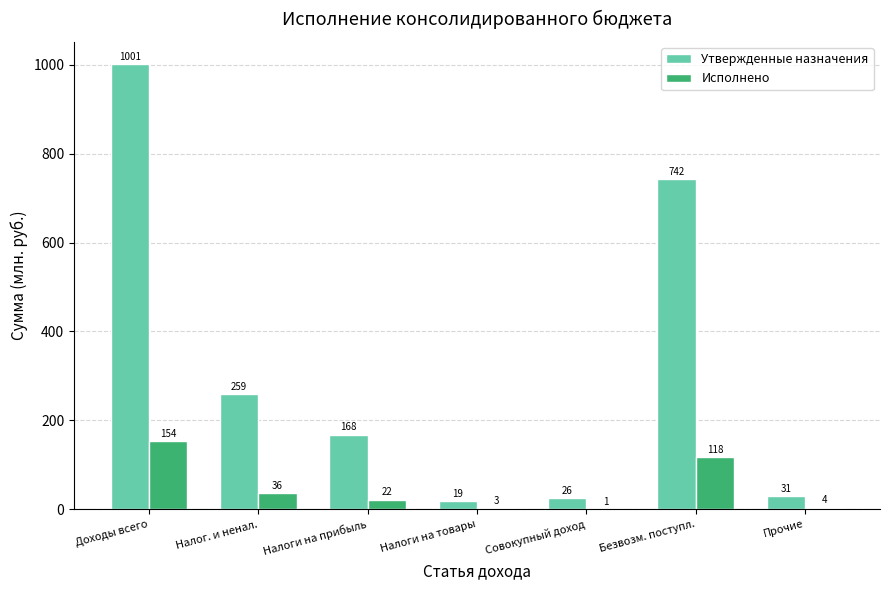

Is the value of Исполнено at Доходы всего greater than the value of Утвержденные назначения at Прочие?

Yes